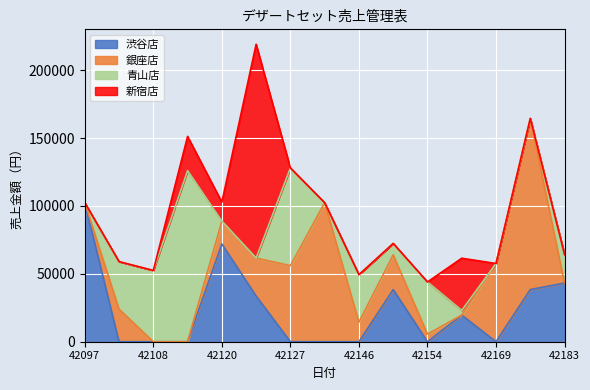

What is the difference between the maximum and minimum values in the 青山店 series?

126000